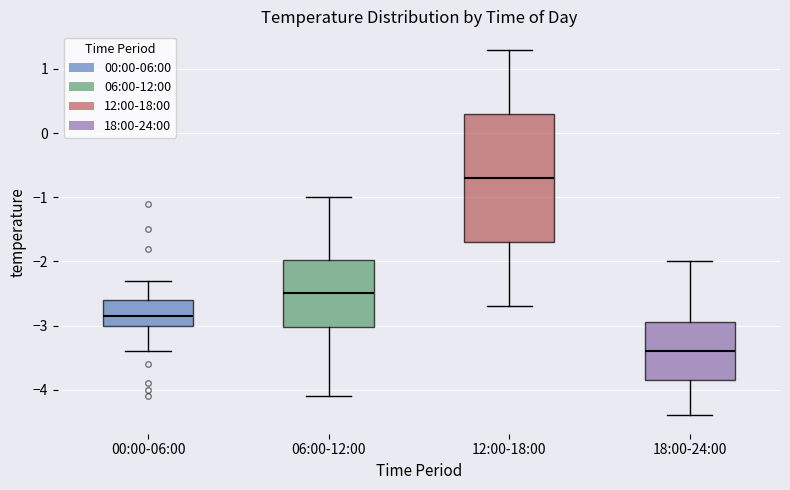

Reading left to right, transcribe this box plot: for each box, give where its median line is, the range the box spans, and where its two whiskers end, as read against the y-axis. The values are not printed on the chart, so give them approximately, as read against the axis.

00:00-06:00: median -2.8, box -3.0 to -2.6, whiskers -3.4 to -2.3
06:00-12:00: median -2.5, box -3.0 to -2.0, whiskers -4.1 to -1.0
12:00-18:00: median -0.7, box -1.7 to 0.3, whiskers -2.7 to 1.3
18:00-24:00: median -3.4, box -3.8 to -2.9, whiskers -4.4 to -2.0